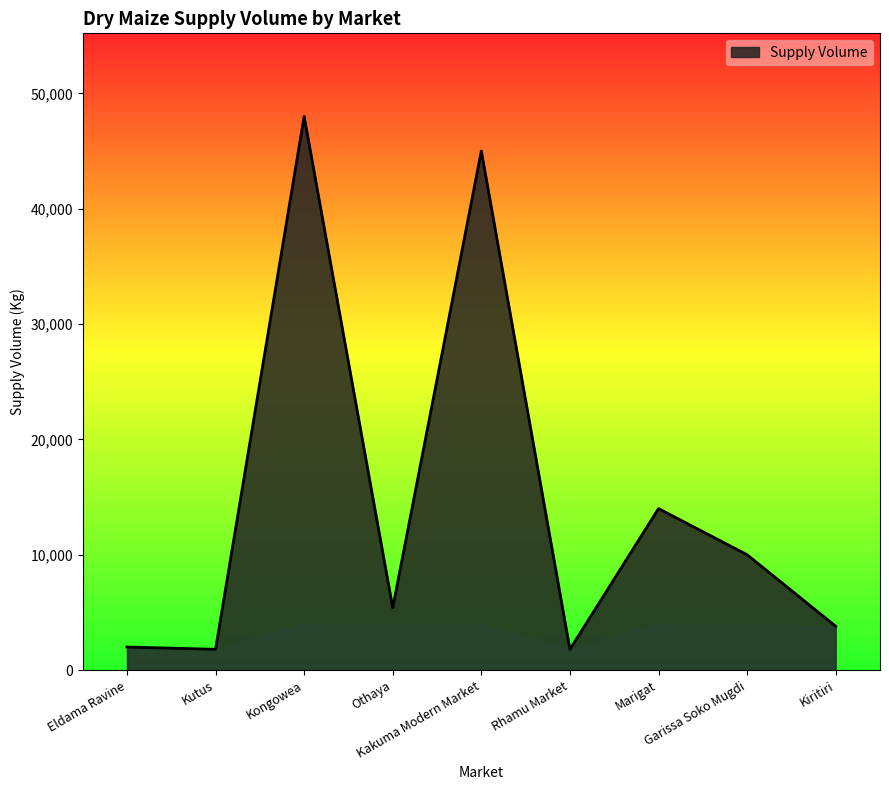

What is the minimum value shown in the chart?

1800